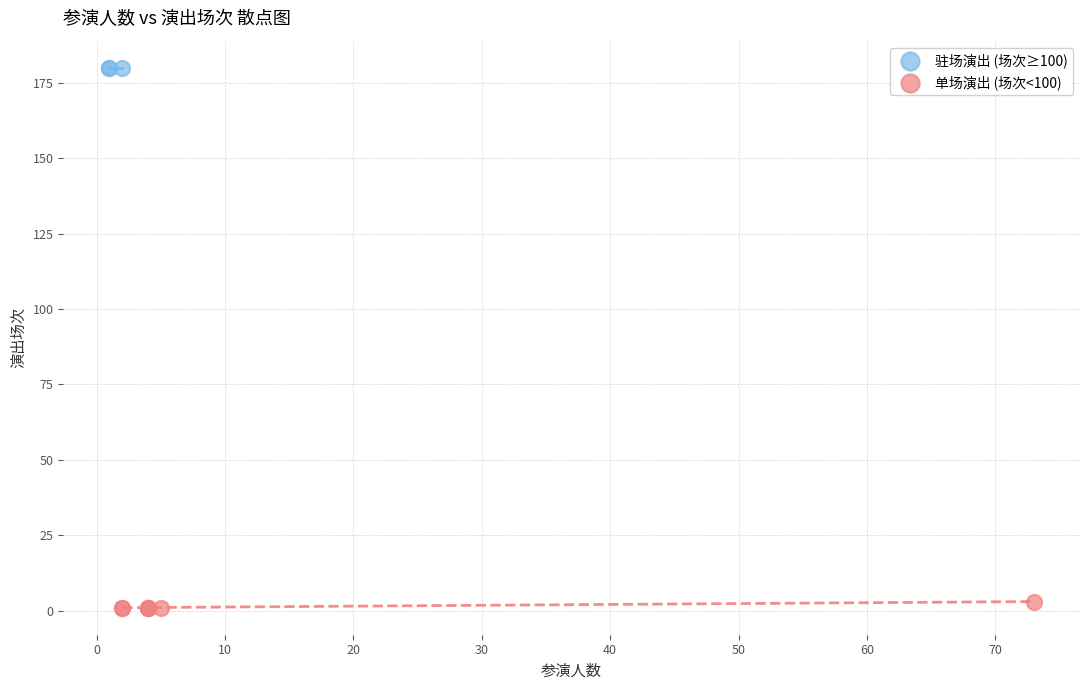

Which series contains the lowest Y value?

单场演出 (场次<100)